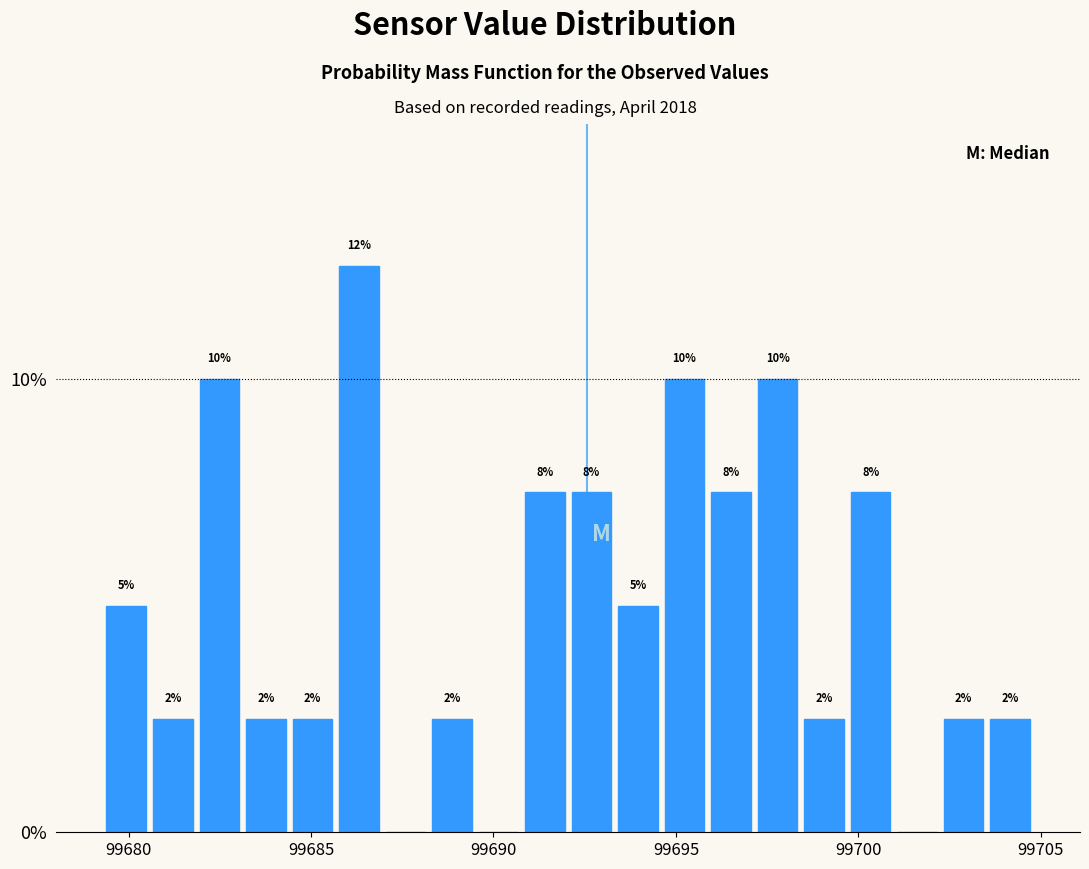

Around what value on the x-axis is the tallest bar? Give the approximate position of its centre, as read against the axis.

99686.5